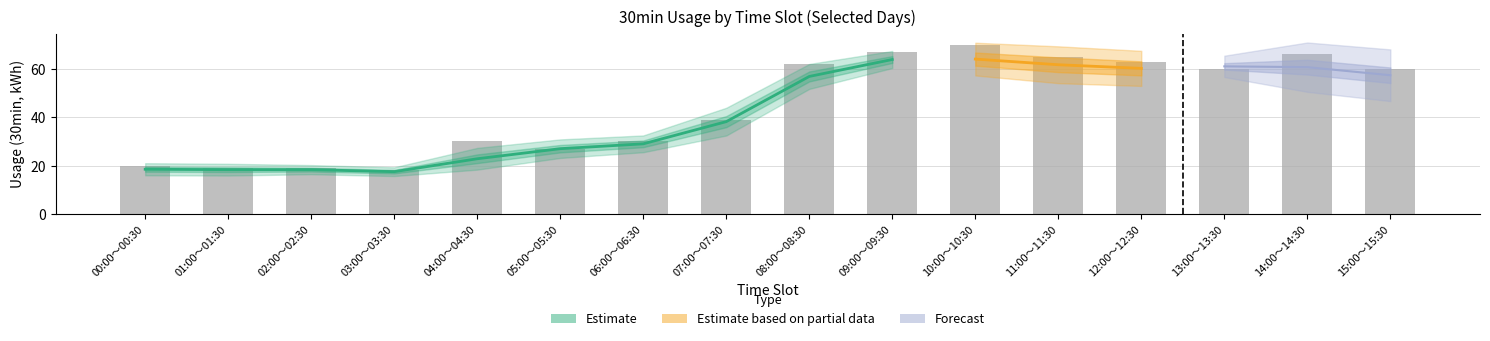

What is the minimum value shown in the chart?

15